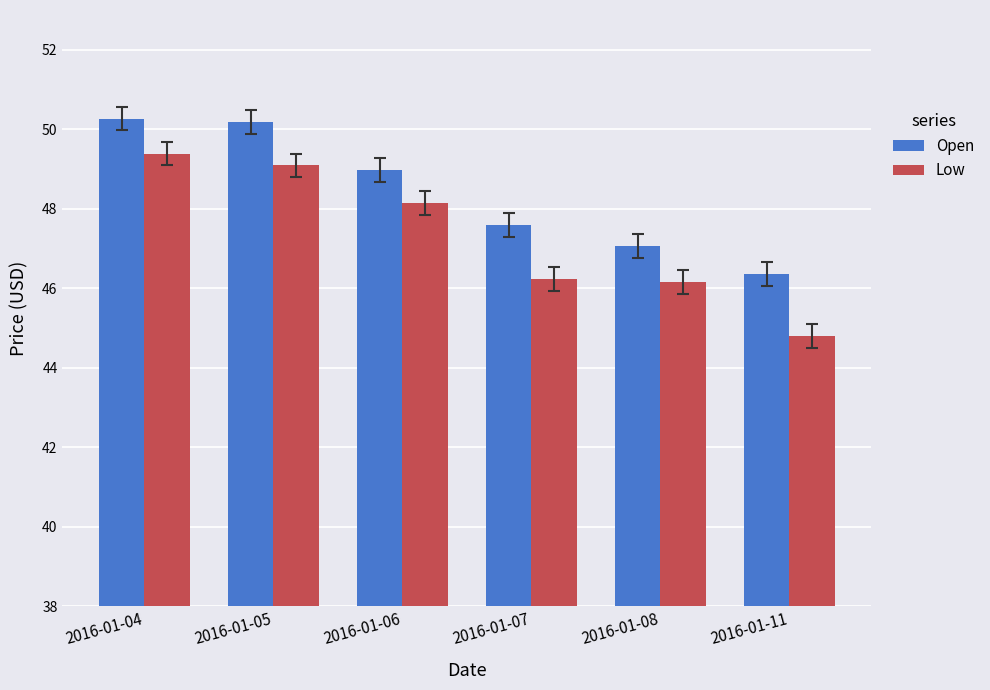

At which category is the sum across all series the highest?

2016-01-04